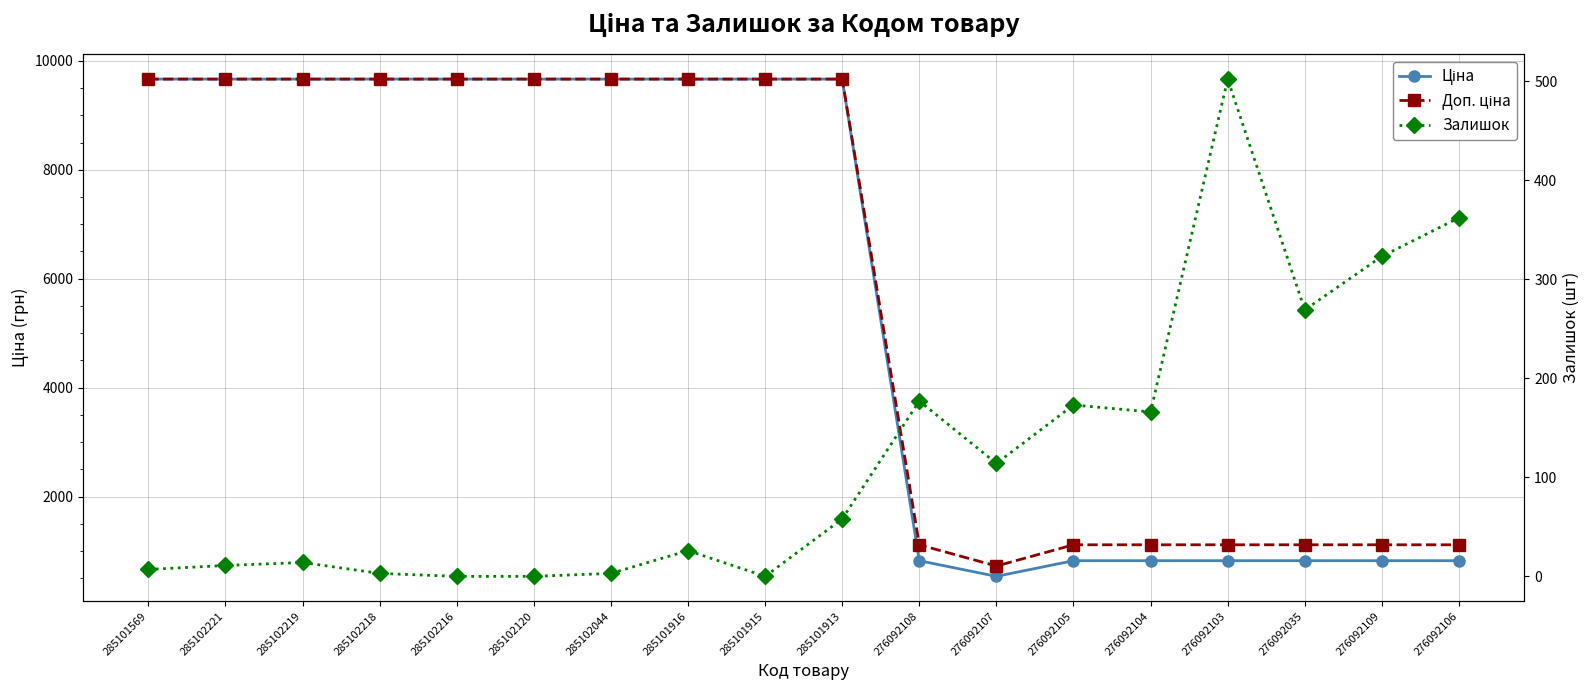

What is the value of the Залишок point at the 16th from the left?

269.0